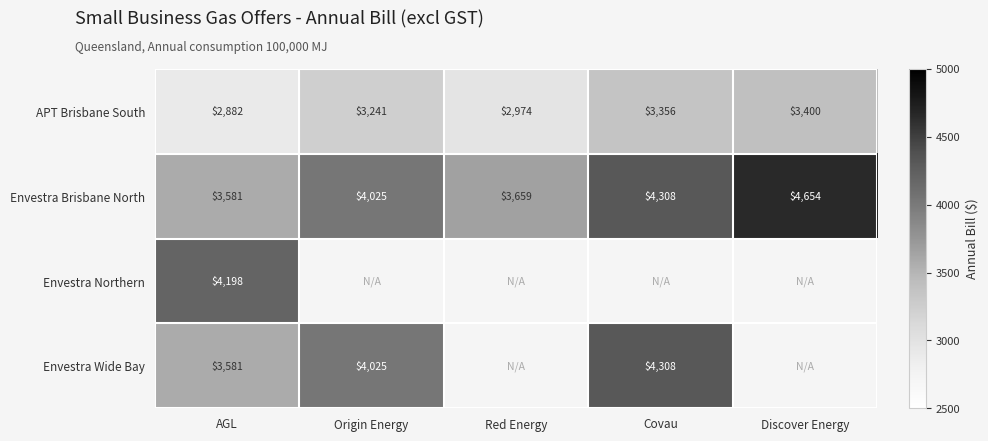

Rank the categories by APT Brisbane South value from highest to lowest.

Discover Energy, Covau, Origin Energy, Red Energy, AGL